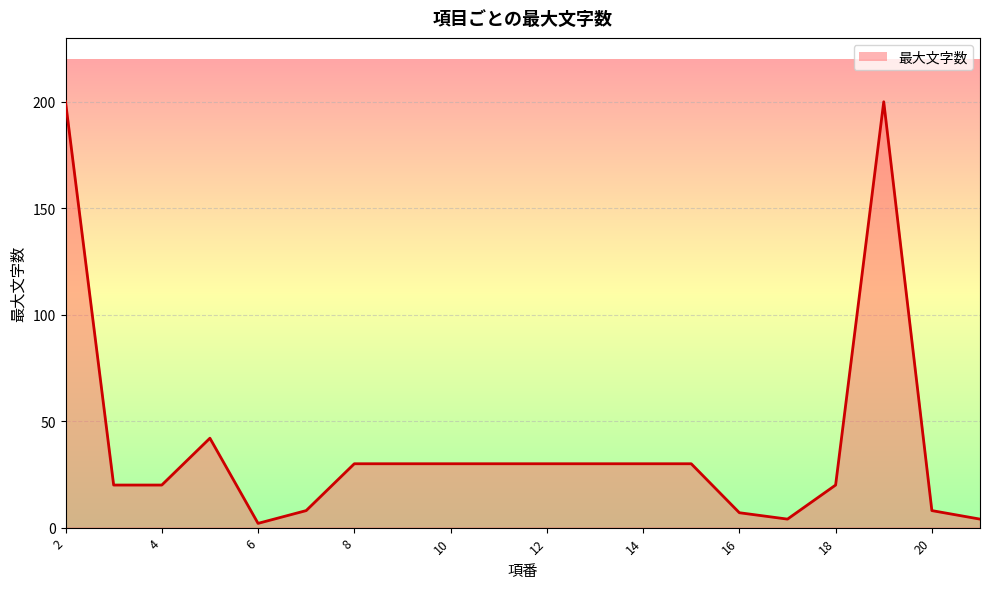

What is the change in value from 14 to 16?

-23